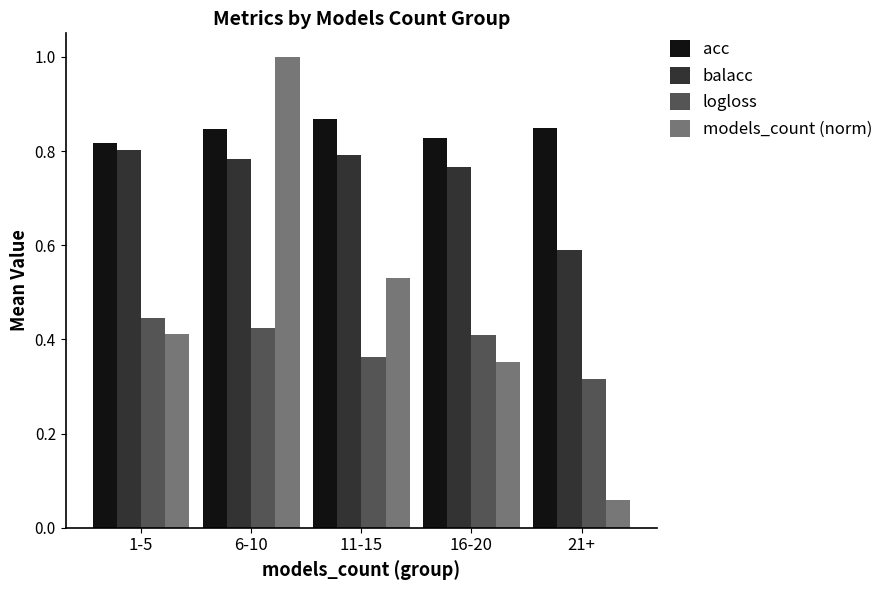

List the series in order of their overall mean, highest first.

acc, balacc, models_count (norm), logloss